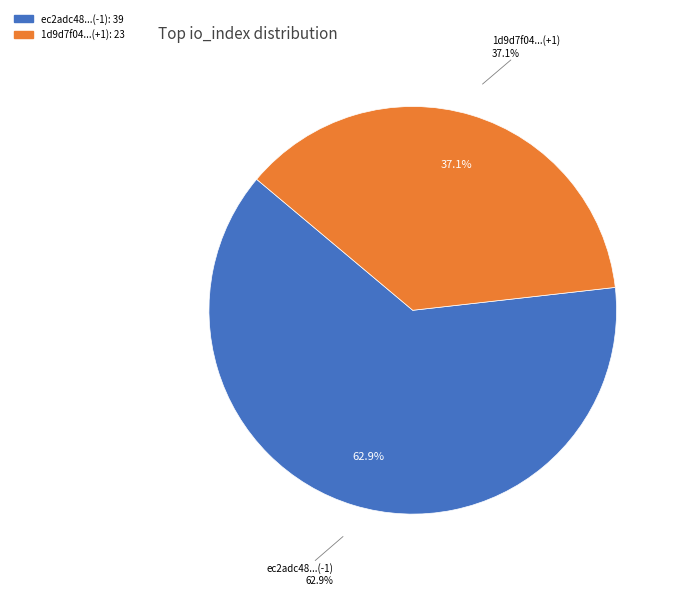

To the nearest percent, what percentage of the pie is io_index_23?

37%